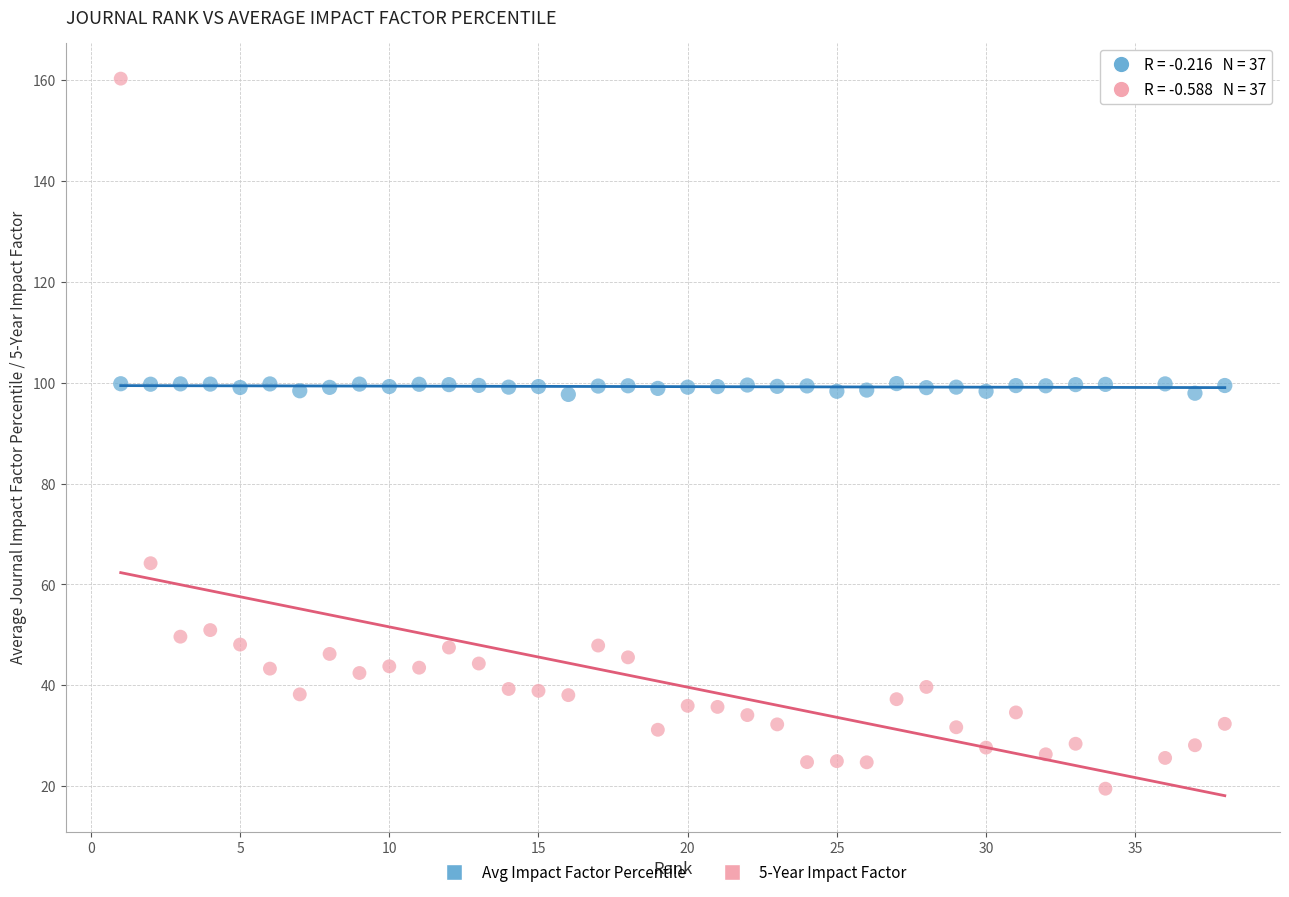

Which series has the widest spread of Y values?

5-Year Impact Factor